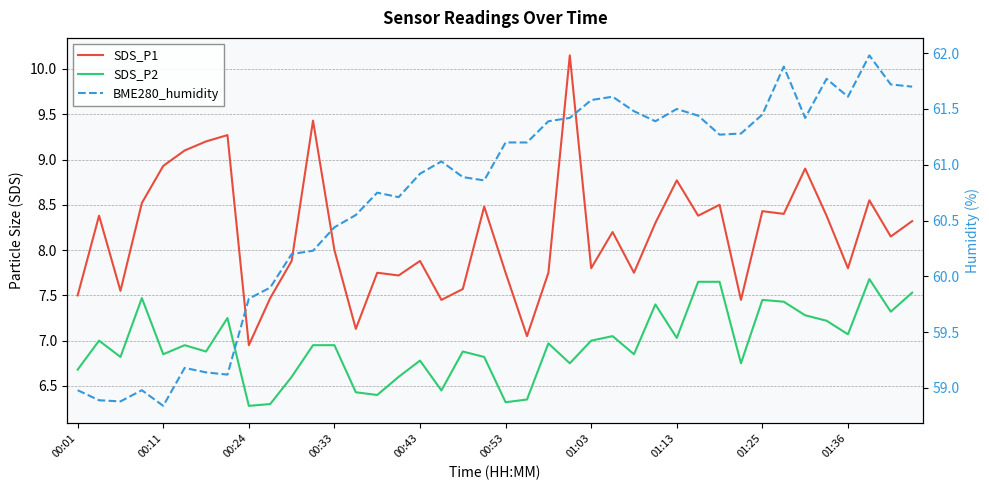

Rank the series by their maximum value, from highest to lowest.

BME280_humidity, SDS_P1, SDS_P2